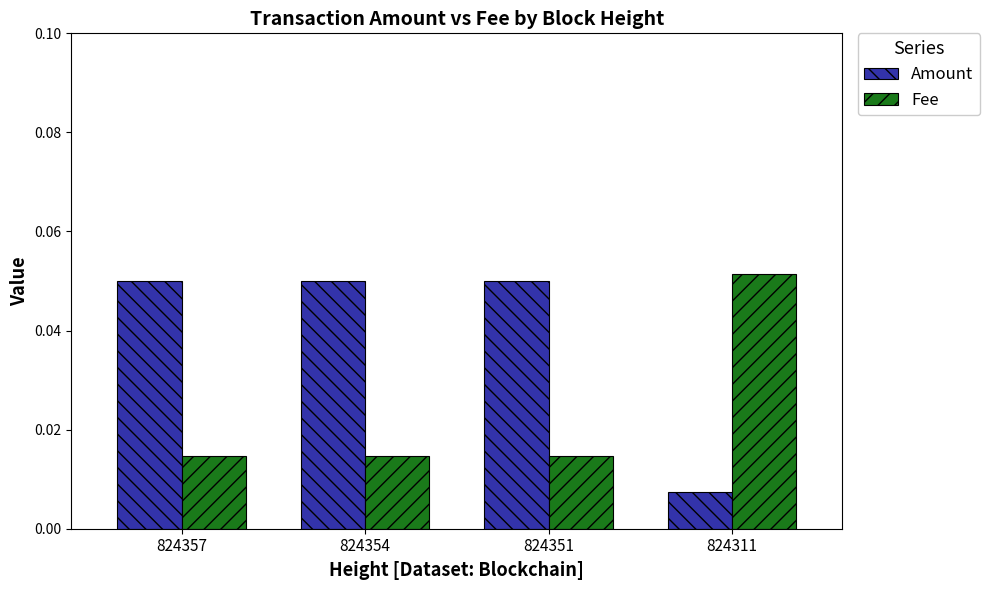

At how many categories does at least one series exceed 0?

4